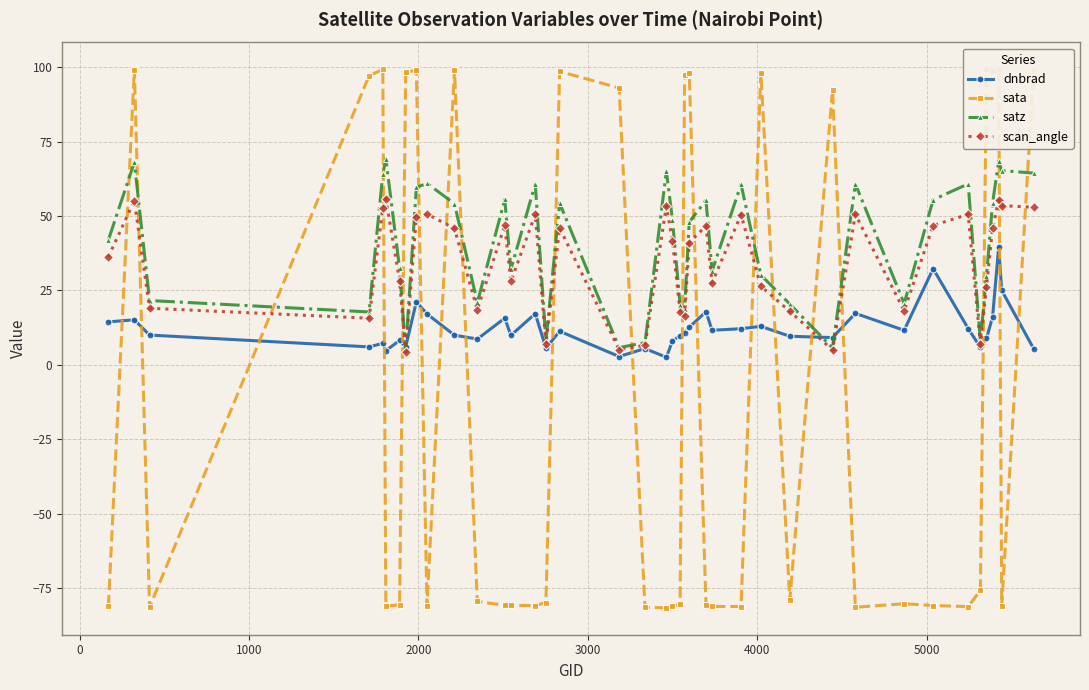

What is the maximum value for scan_angle?

55.8